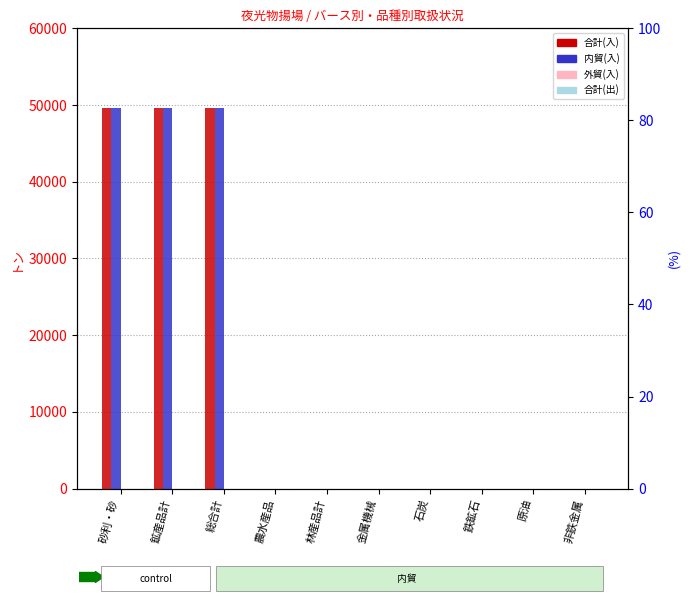

What is the average value of the 合計(入) series?

14880